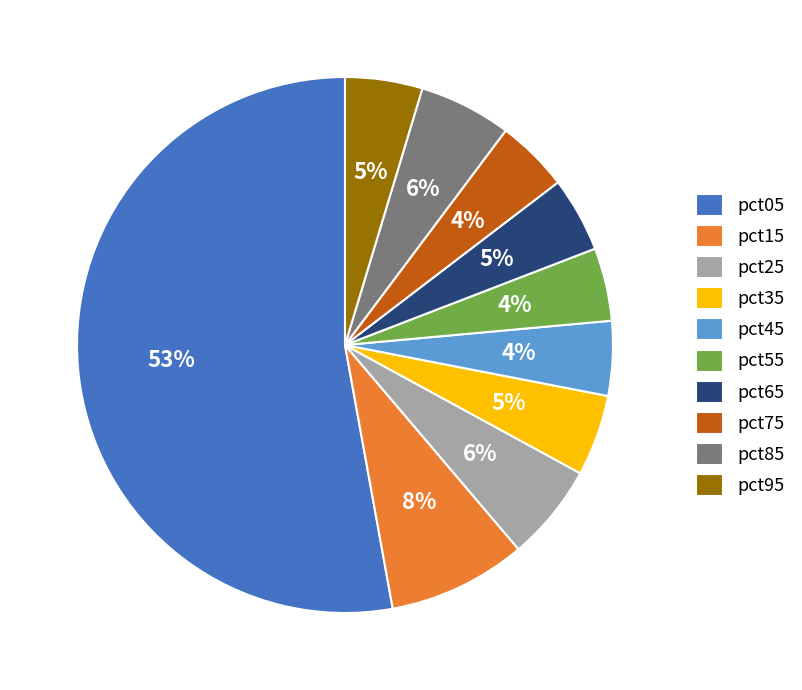

Does pct65 account for over 50% of the chart?

No